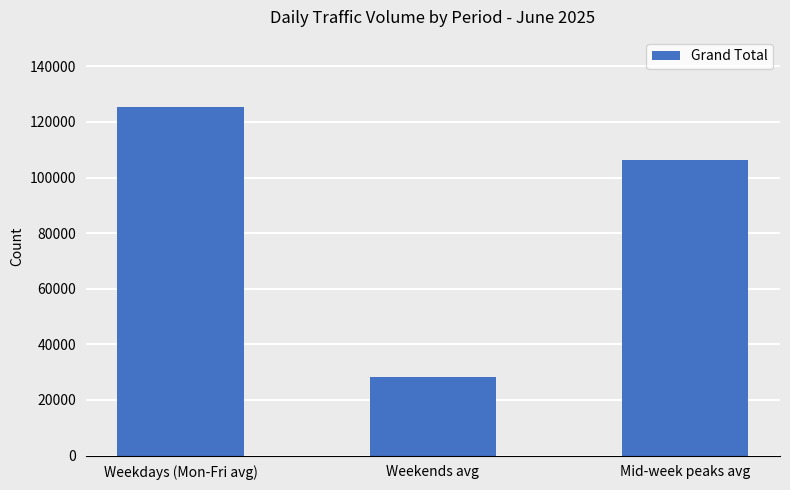

True or false: the data shows 106367 at Mid-week peaks avg.

True